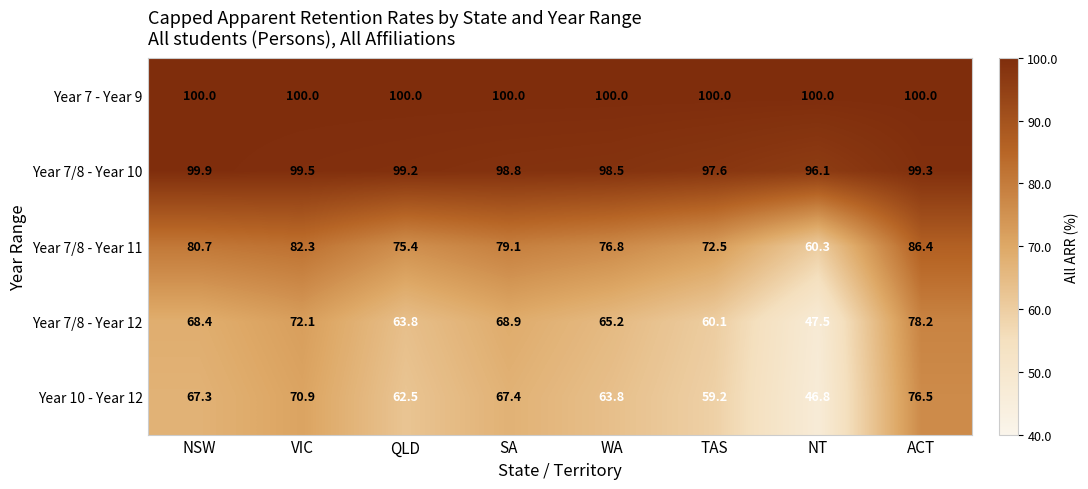

What is the difference between the highest and lowest values at WA?

36.2